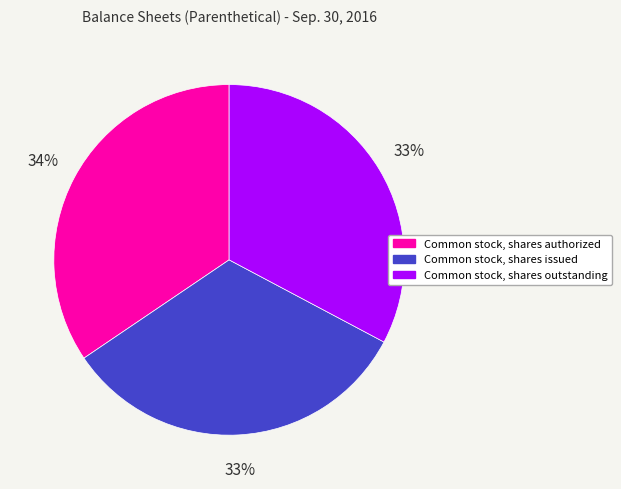

What percentage is the Common stock, shares issued slice, to the nearest percent?

33%